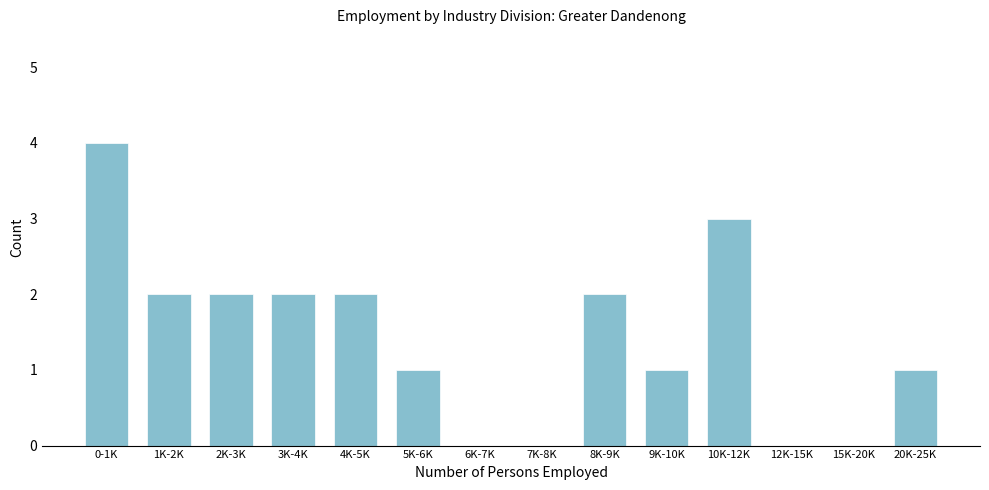

Reading right to left, extract all data points from this chart.

20K-25K=1	15K-20K=0	12K-15K=0	10K-12K=3	9K-10K=1	8K-9K=2	7K-8K=0	6K-7K=0	5K-6K=1	4K-5K=2	3K-4K=2	2K-3K=2	1K-2K=2	0-1K=4